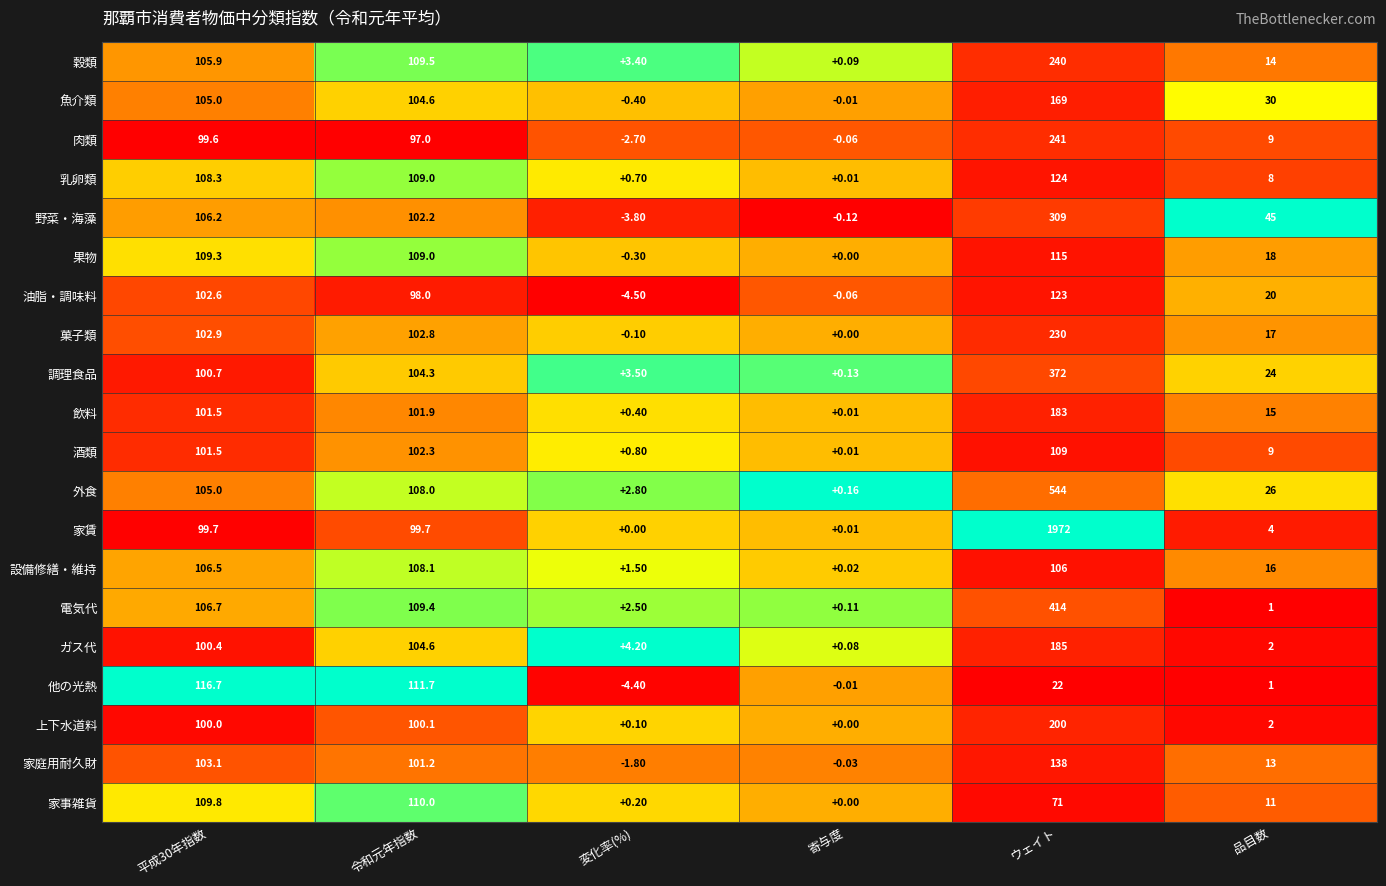

Which category has the lowest value in the 外食 series?

寄与度